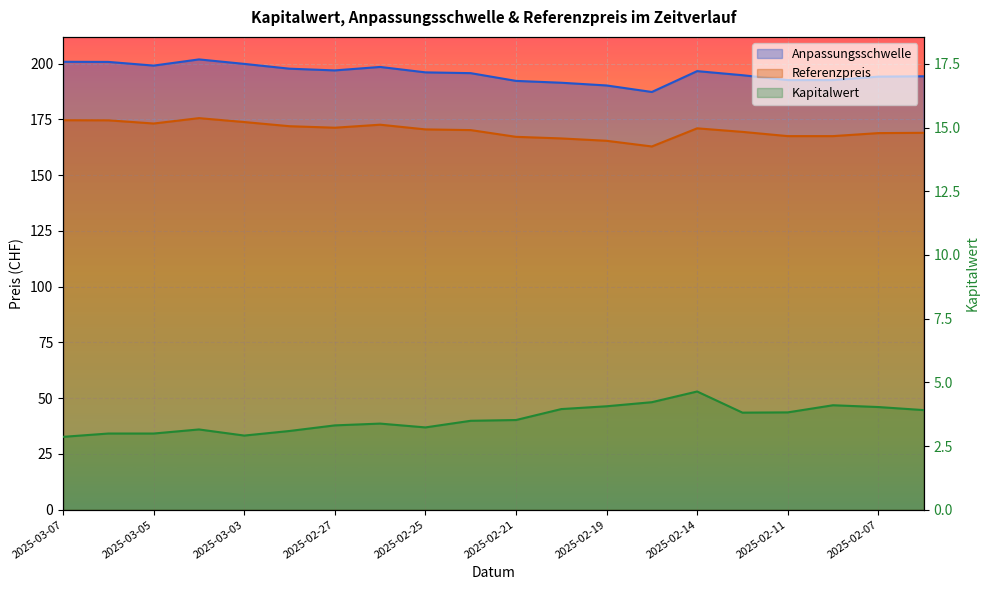

Which has a higher value, 2025-03-06 or 2025-02-10?

2025-02-10